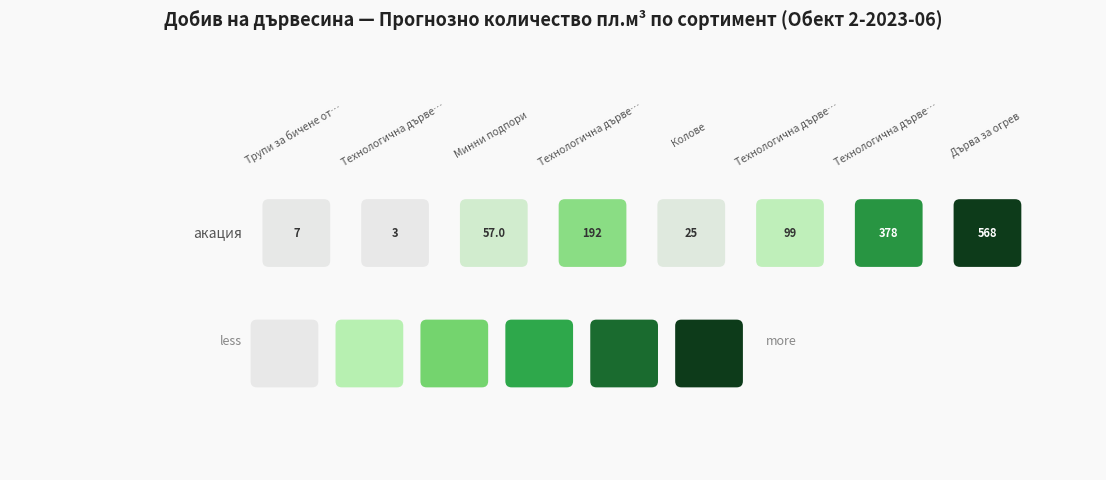

Reading left to right, list all the values displayed in this chart.

акация=7.0	1=3.0	2=57.0	3=192.0	4=25.0	5=99.0	6=378.0	7=568.0